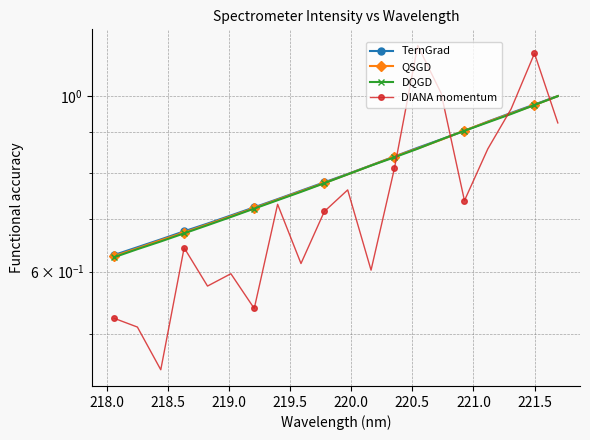

What is the spread (max minus min) of values at 219.5?

0.1